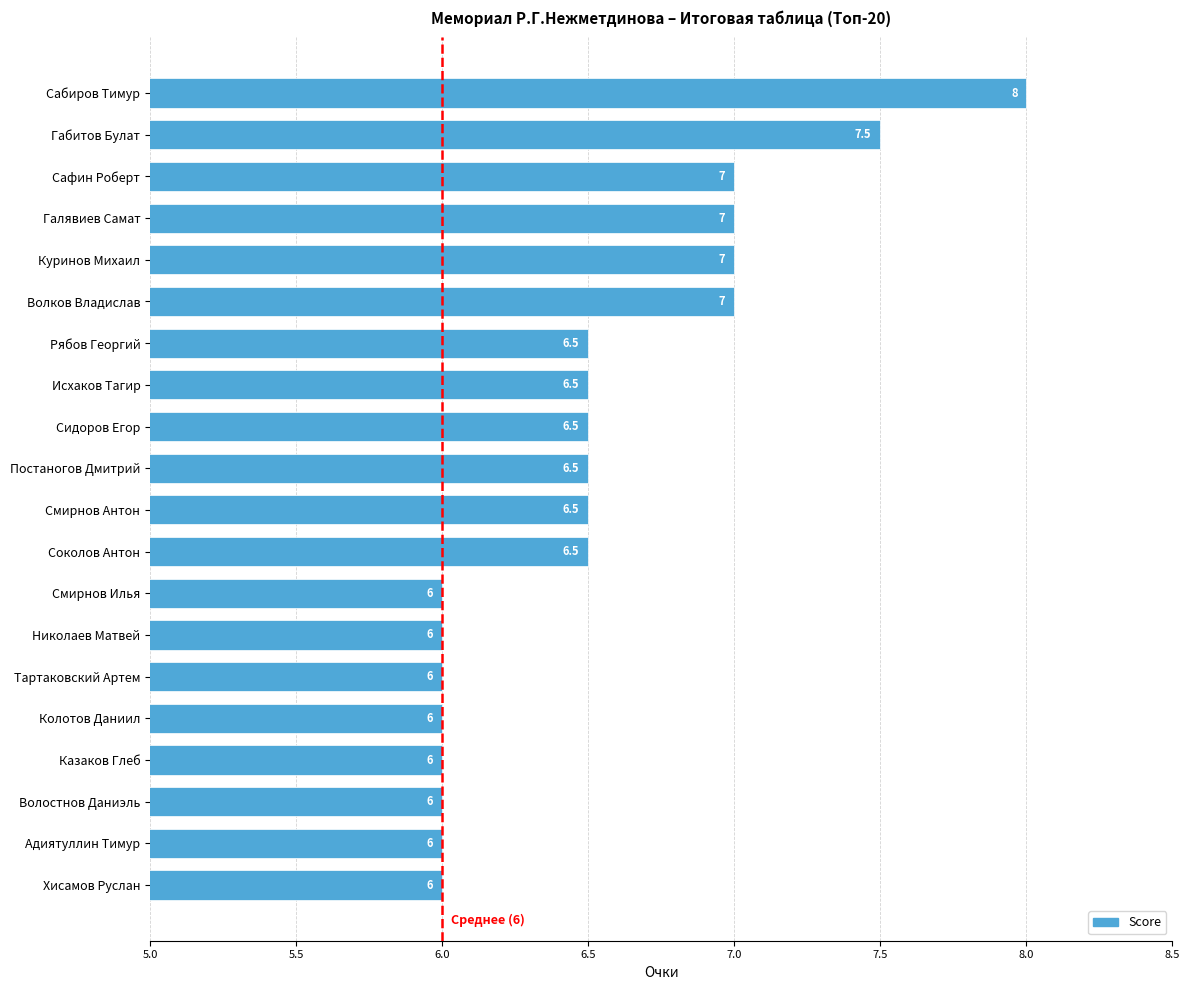

What is the minimum value shown in the chart?

6.0